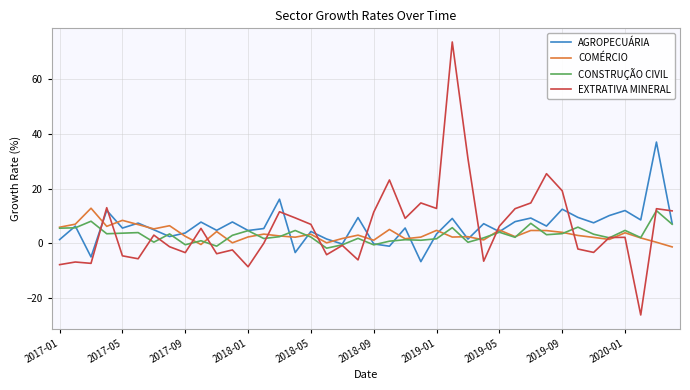

Which series has the widest spread of values?

EXTRATIVA MINERAL